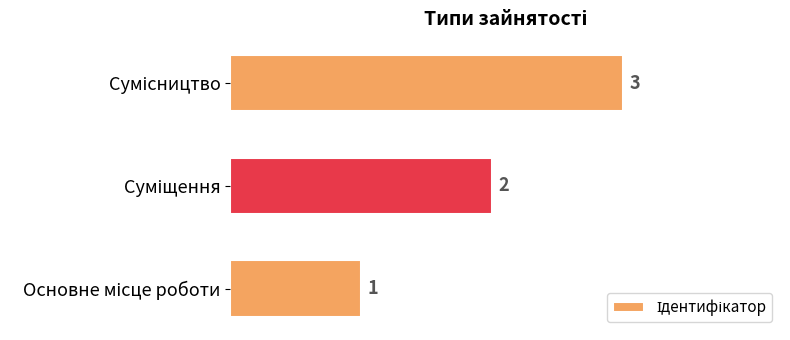

Are the bars grouped side by side (vs. stacked)?

No